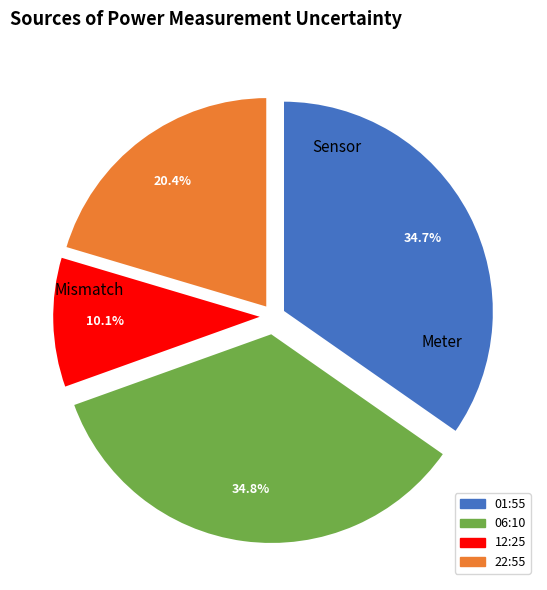

Is 22:55 the majority of the pie?

No